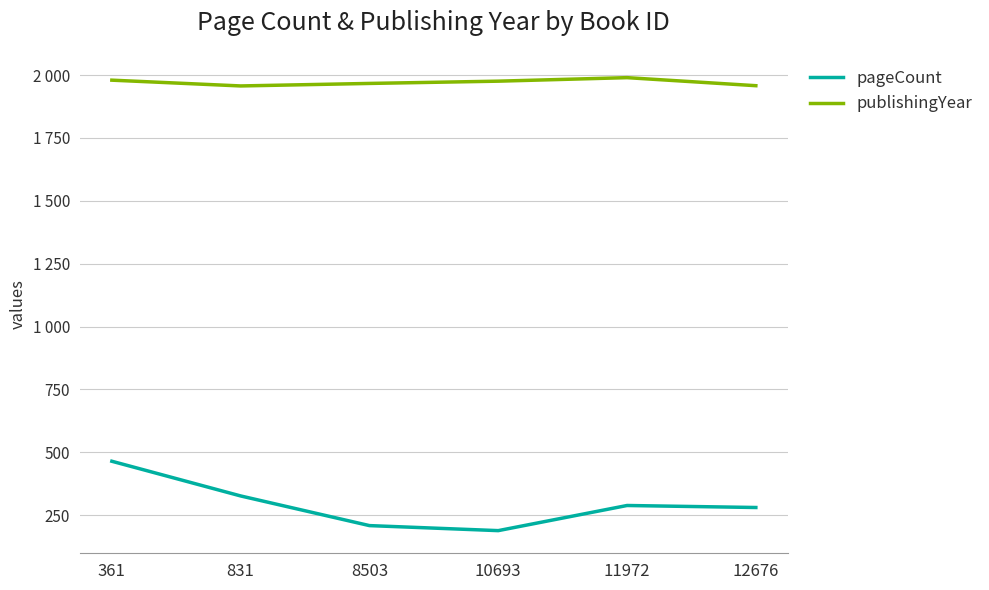

What is the minimum value shown in the chart?

188